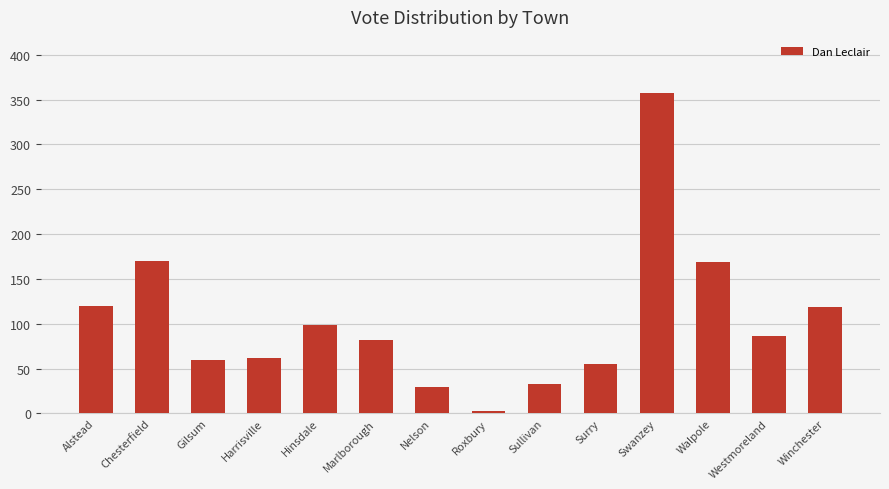

How many bars are there in total?

14